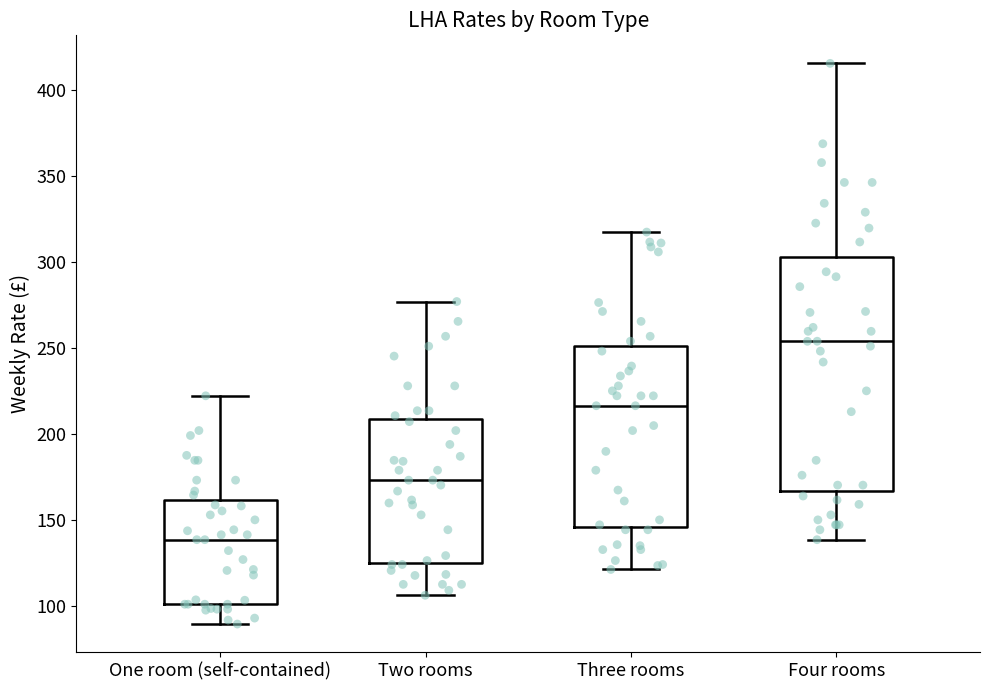

Which box is the tallest, from its lower edge to its upper edge?

Four rooms